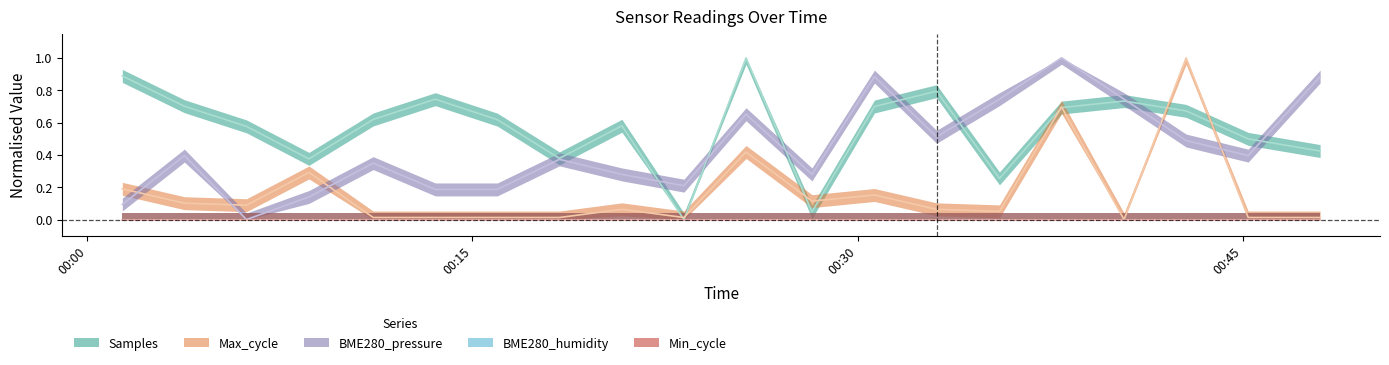

At which category does Samples reach its first local valley?

2023/08/13 00:08:38